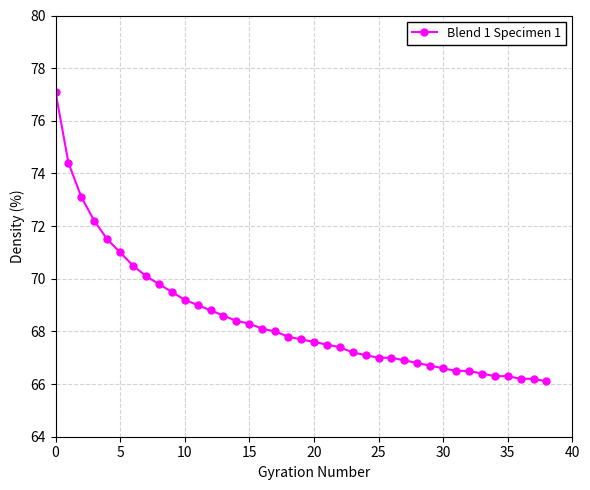

What is the difference between the maximum and minimum values?

11.0